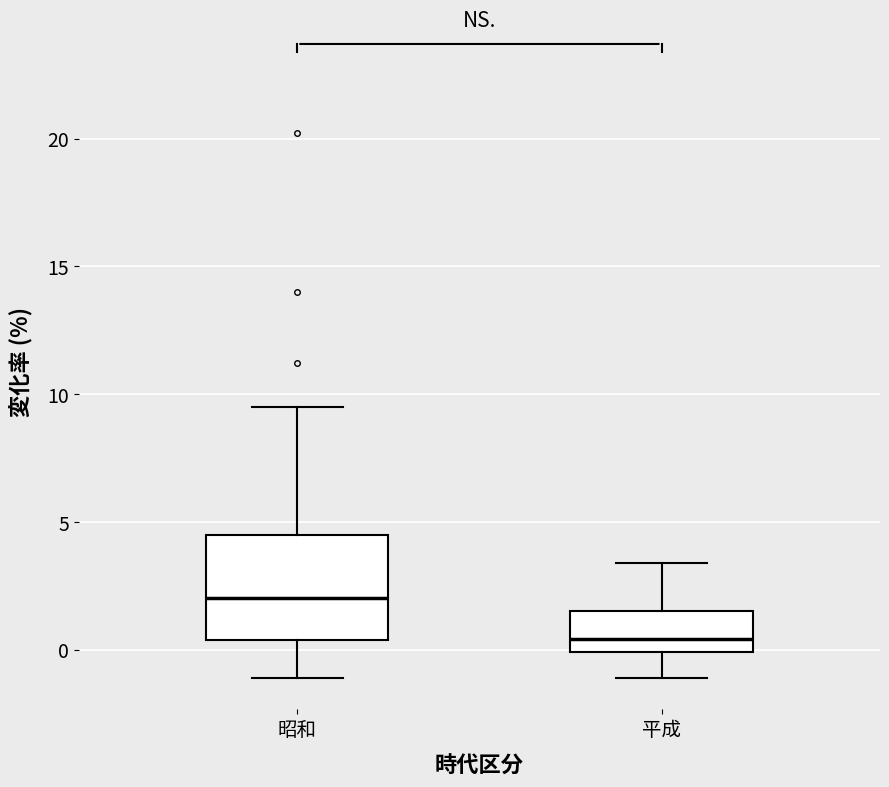

Which box has the lowest median line?

平成